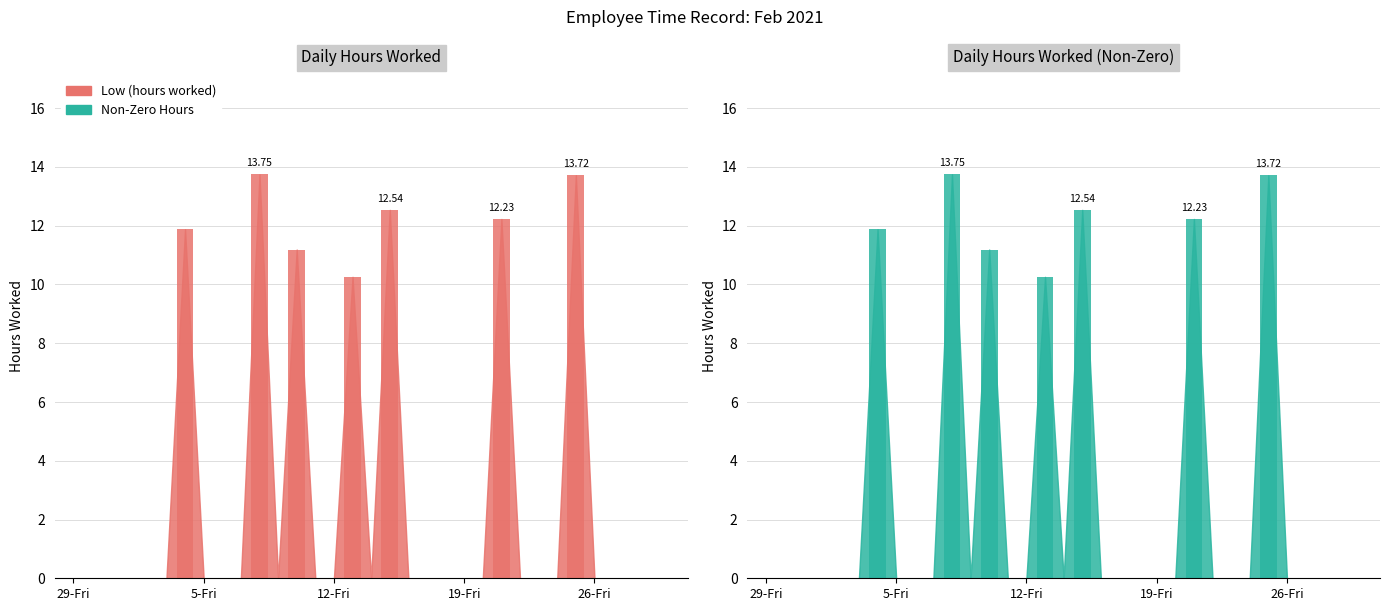

What is the difference between the maximum and minimum values in the Low (hours worked) series?

13.8